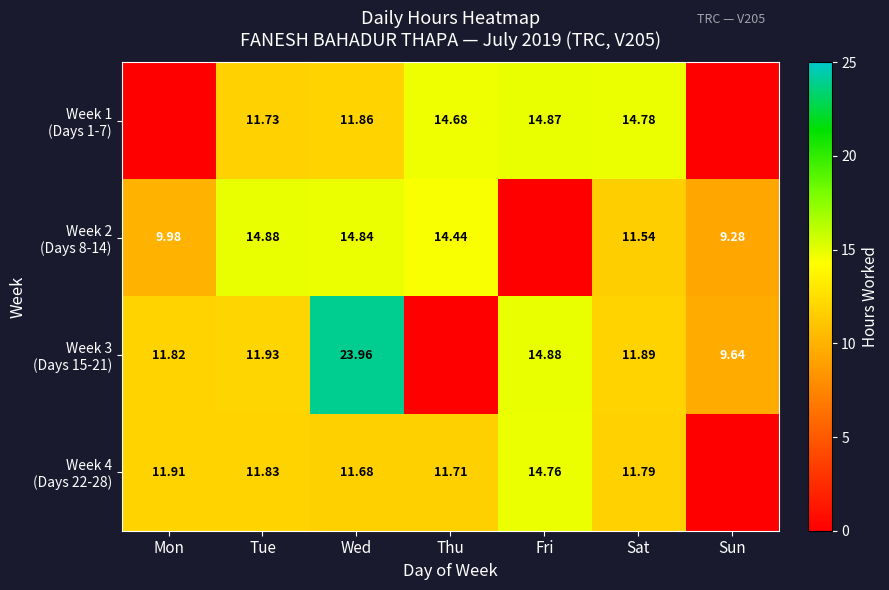

What is the maximum value for Week 3 (Days 15-21)?

24.0